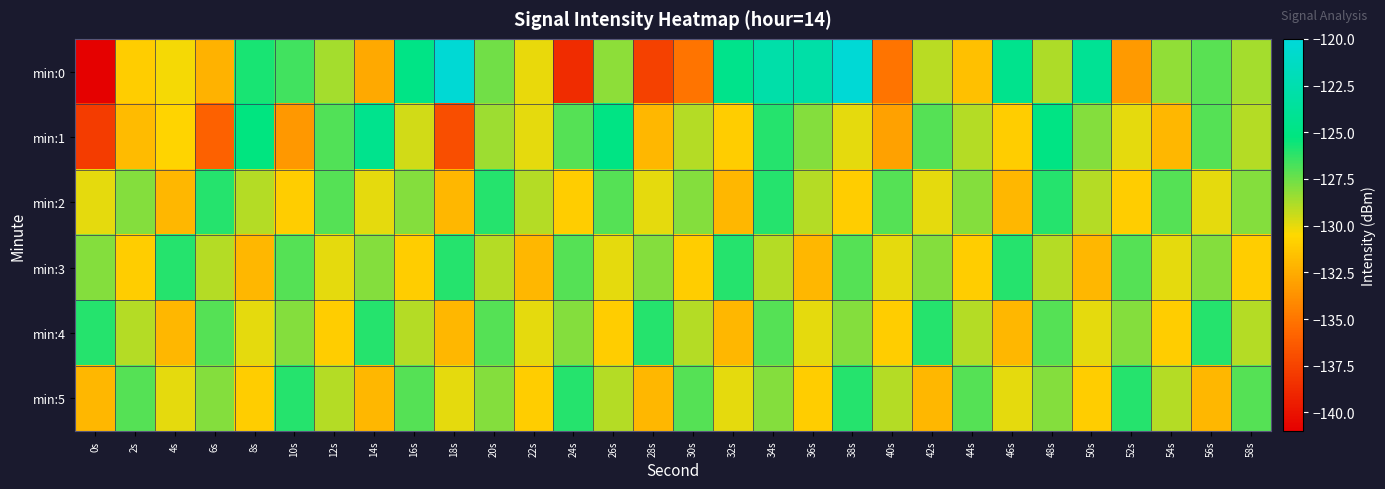

At which category does the chart reach its peak across all series?

38s